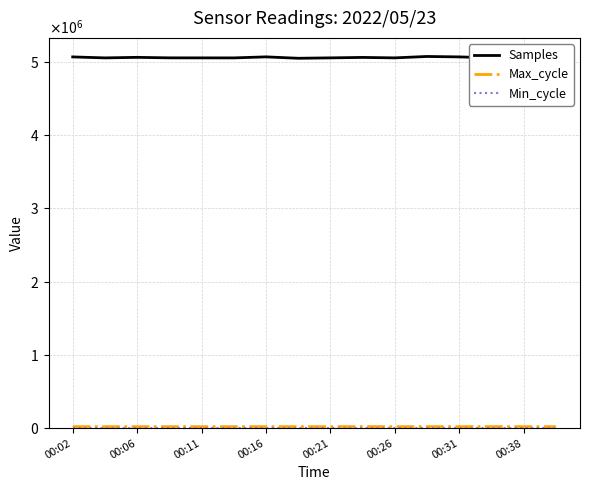

Does the chart have visible grid lines?

Yes